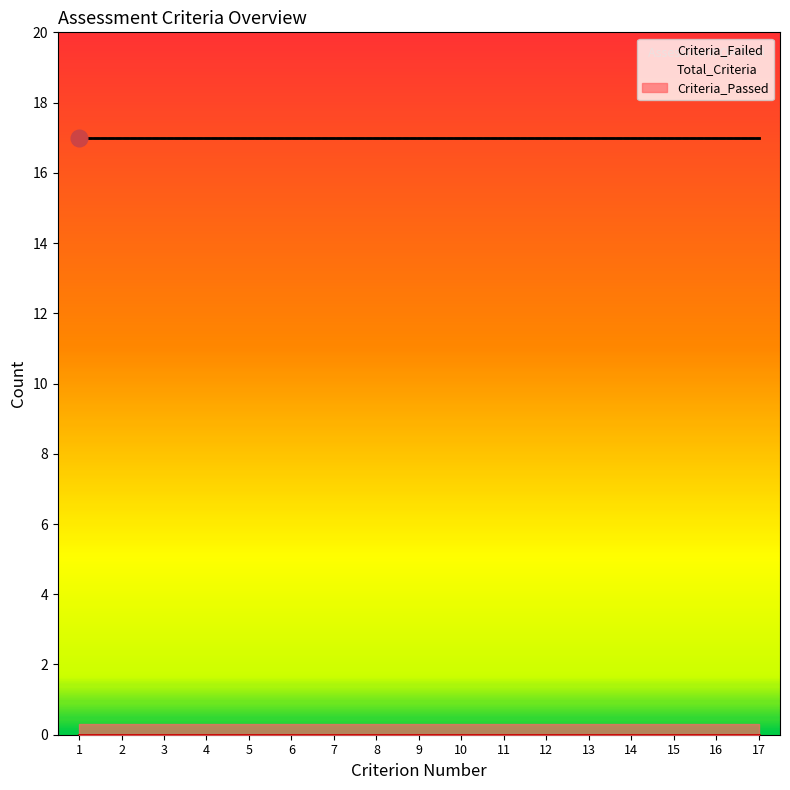

At how many categories does at least one series exceed 2?

17